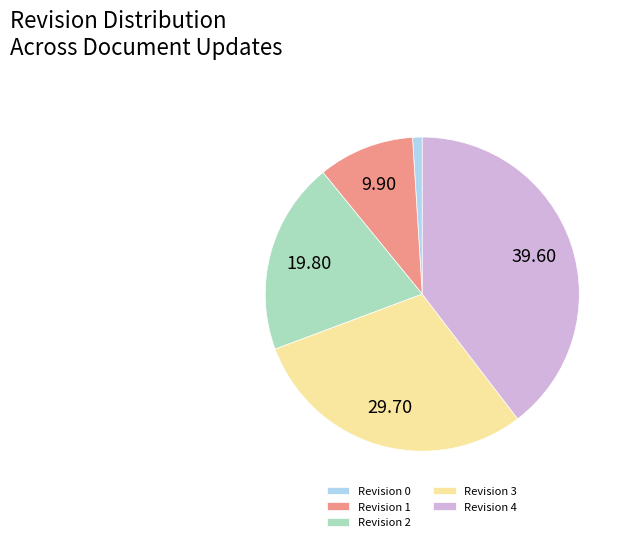

Does any single category account for the majority?

No